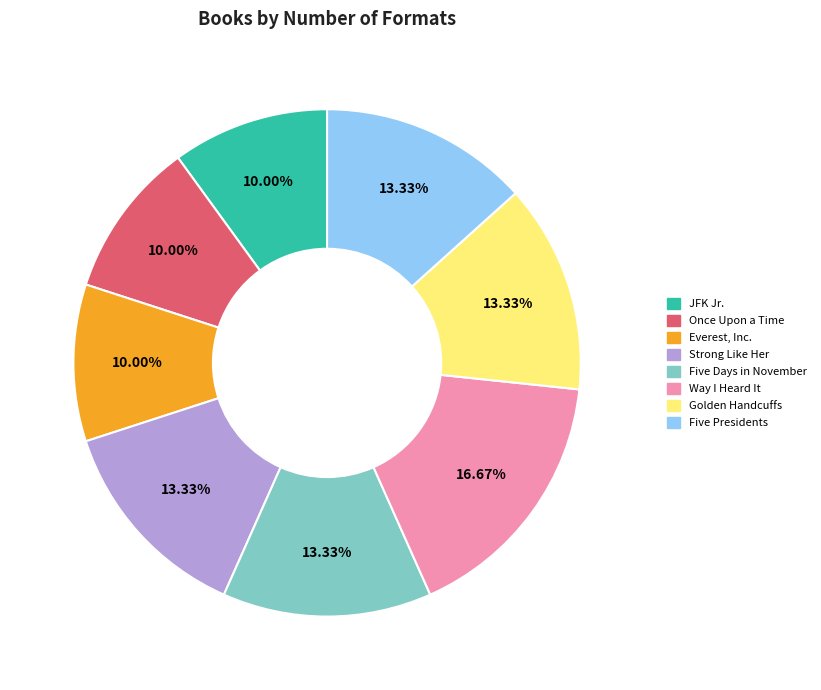

Combined, do Once Upon a Time and Golden Handcuffs account for over 50%?

No